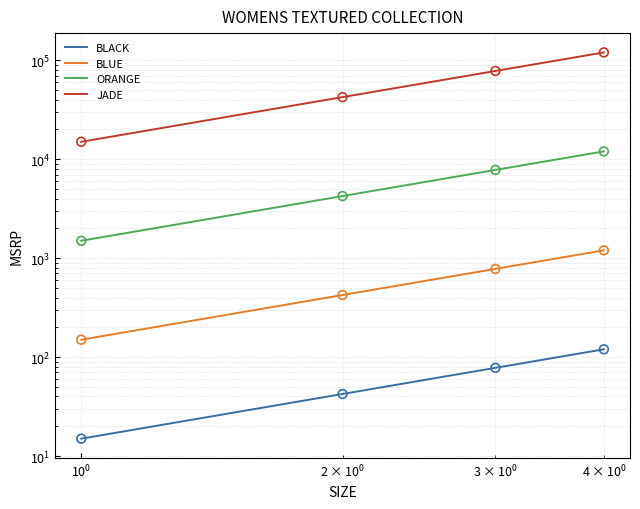

Which series has the largest Y range (max minus min)?

JADE